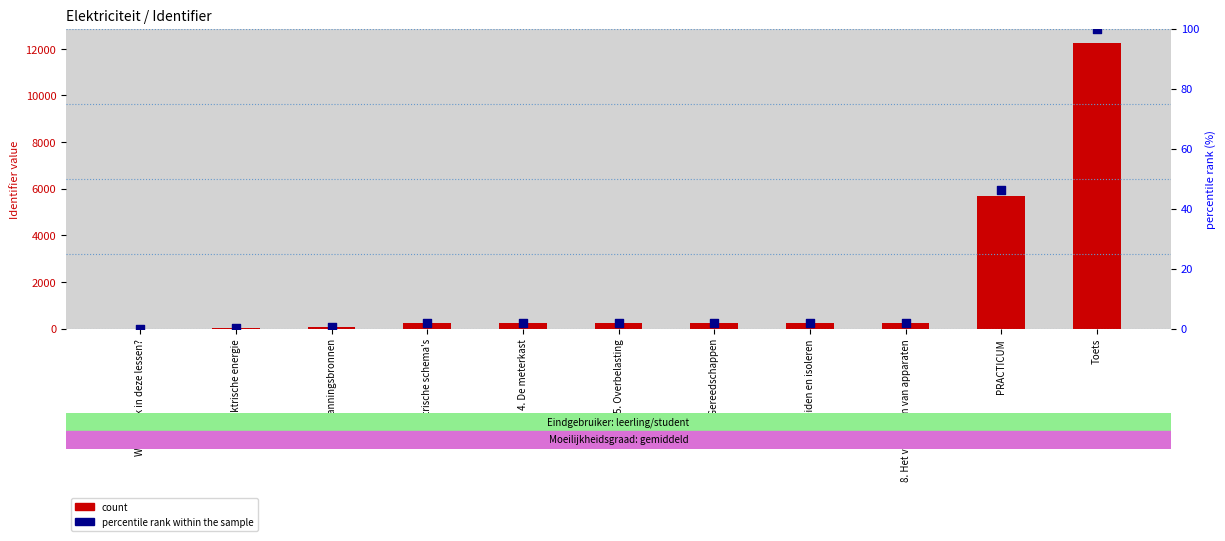

What are all the series names shown in the legend?

count, percentile rank within the sample